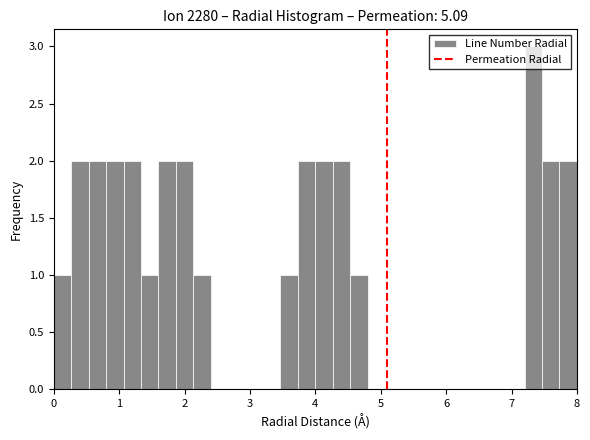

Read against the x-axis, roughly where is the centre of the tallest bar?

7.3